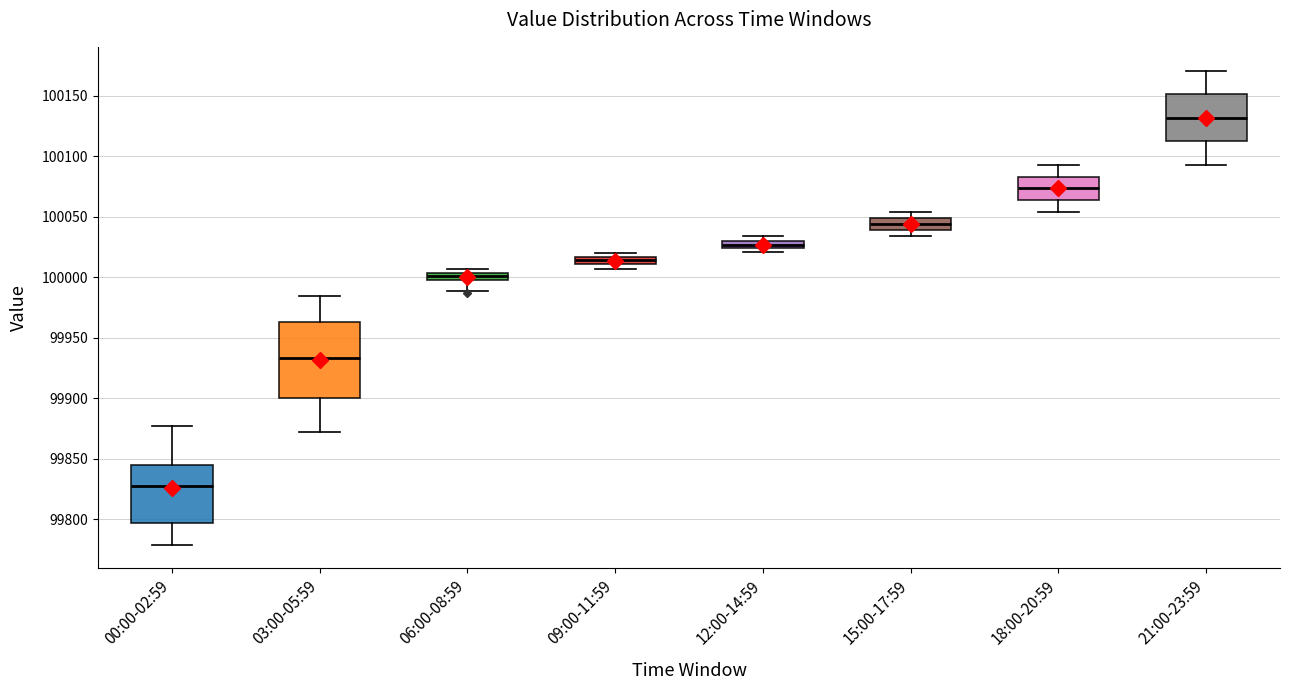

Where is the upper edge of the box for 03:00-05:59 on the y-axis? The values are not printed on the chart, so give them approximately, as read against the axis.

99965